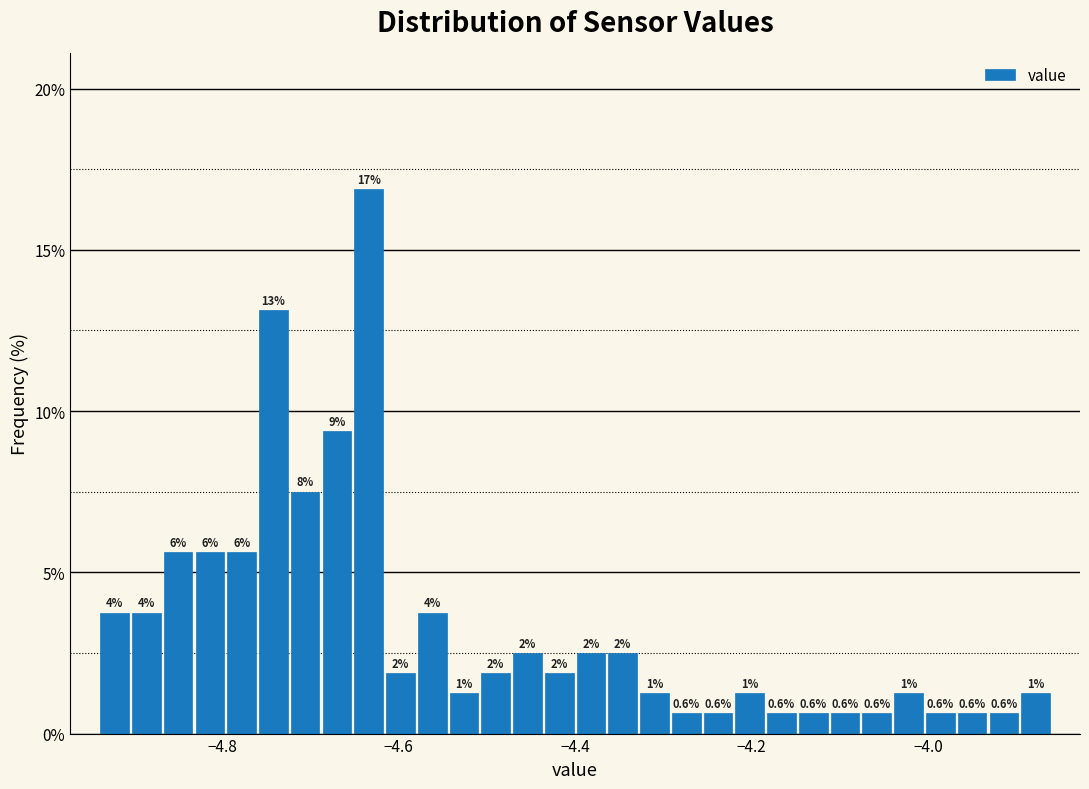

Read against the x-axis, roughly where is the centre of the tallest bar?

-4.64